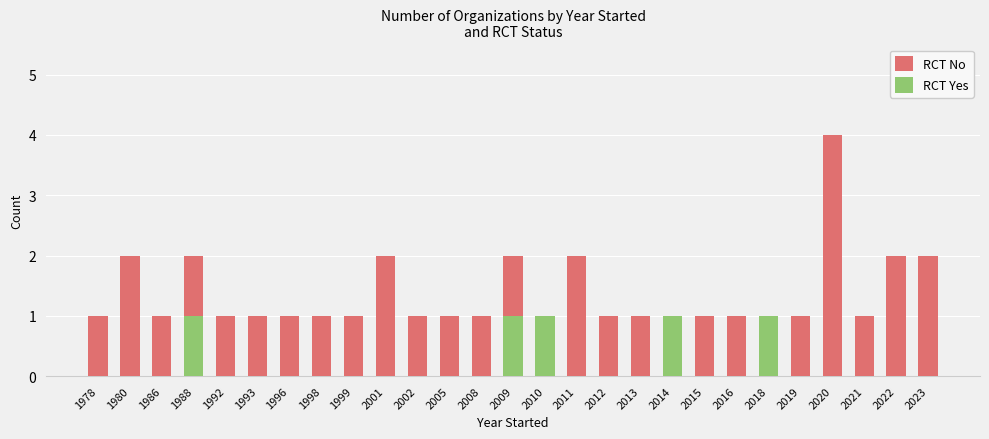

What is the difference between the second highest and minimum values in the RCT No series?

2